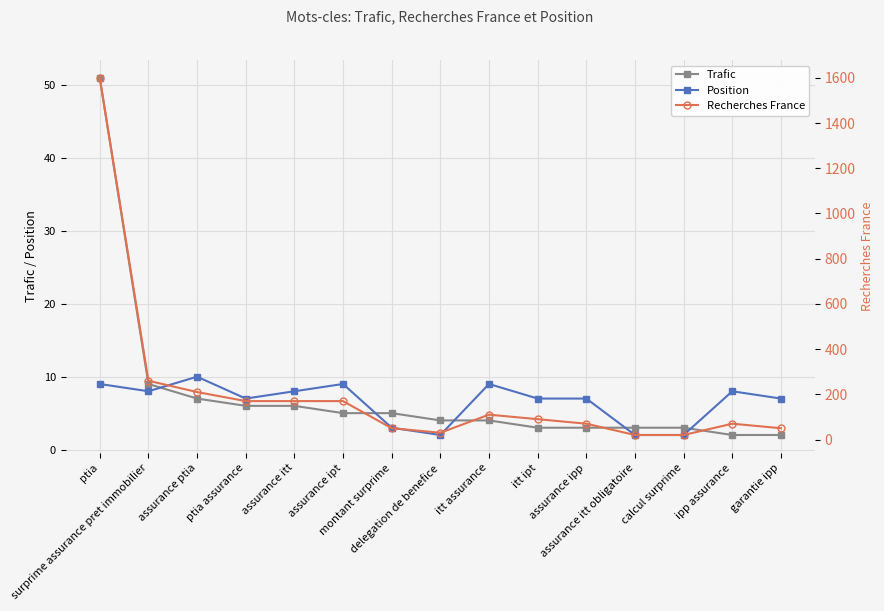

What is the average value of the Position series?

7